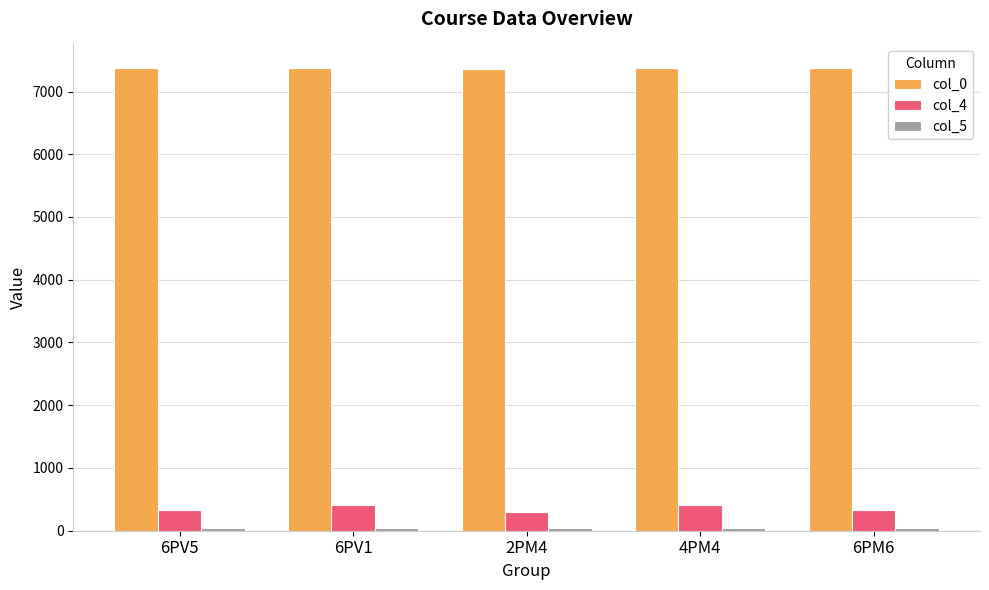

How many distinct data groups are displayed?

3